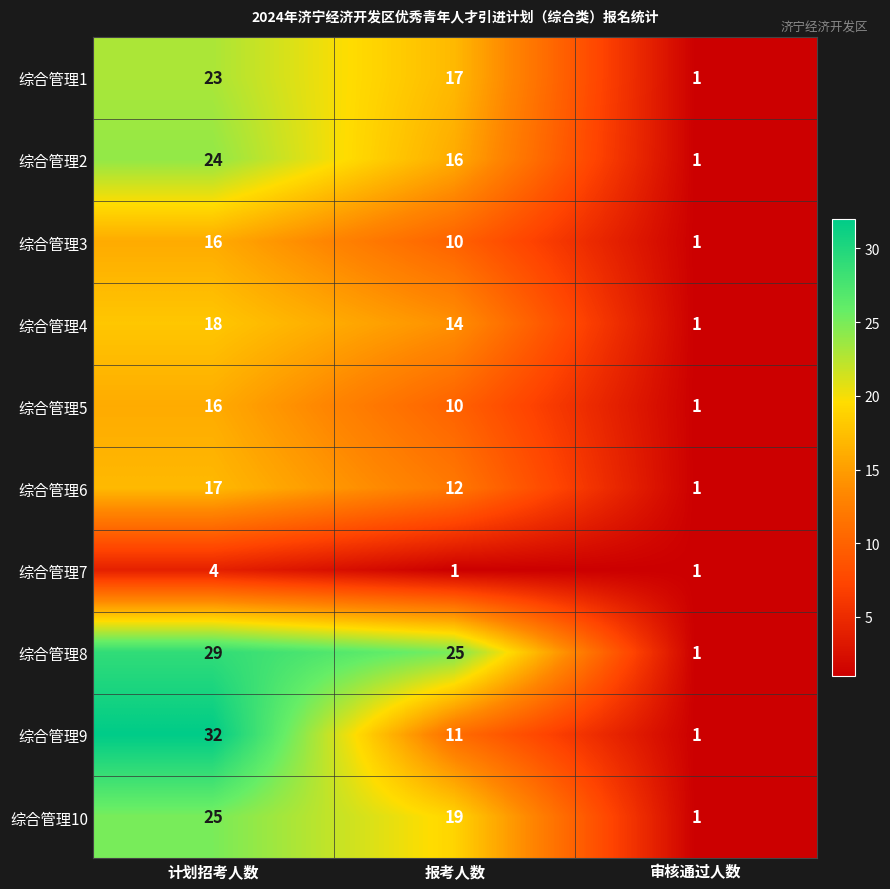

Reading left to right, list all the values displayed in this chart.

综合管理1: 计划招考人数=23	报考人数=17	审核通过人数=1
综合管理2: 计划招考人数=24	报考人数=16	审核通过人数=1
综合管理3: 计划招考人数=16	报考人数=10	审核通过人数=1
综合管理4: 计划招考人数=18	报考人数=14	审核通过人数=1
综合管理5: 计划招考人数=16	报考人数=10	审核通过人数=1
综合管理6: 计划招考人数=17	报考人数=12	审核通过人数=1
综合管理7: 计划招考人数=4	报考人数=1	审核通过人数=1
综合管理8: 计划招考人数=29	报考人数=25	审核通过人数=1
综合管理9: 计划招考人数=32	报考人数=11	审核通过人数=1
综合管理10: 计划招考人数=25	报考人数=19	审核通过人数=1